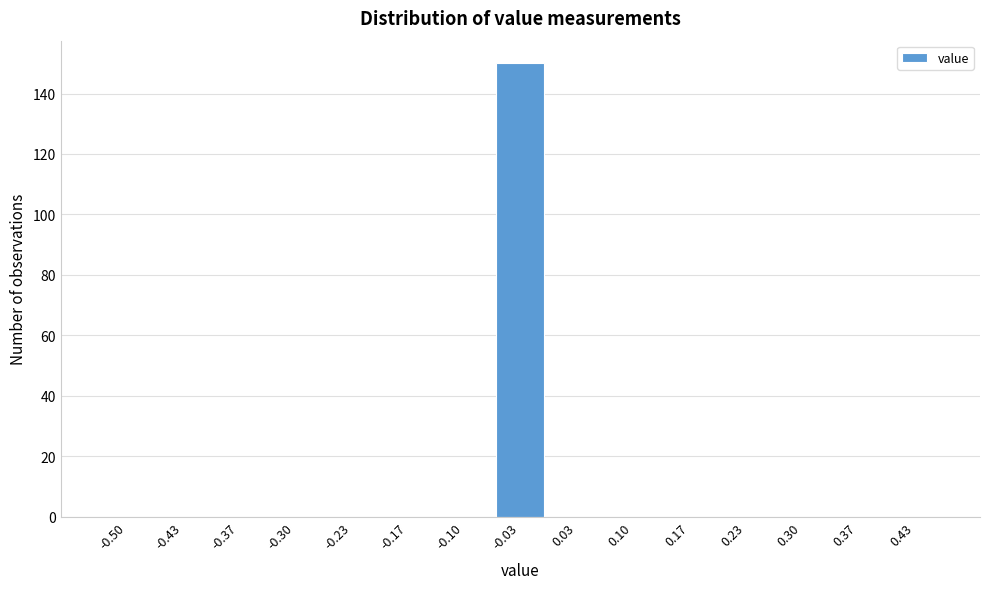

Reading left to right, what are all the values shown in this chart?

-0.50=0	-0.43=0	-0.37=0	-0.30=0	-0.23=0	-0.17=0	-0.10=0	-0.03=150	0.03=0	0.10=0	0.17=0	0.23=0	0.30=0	0.37=0	0.43=0